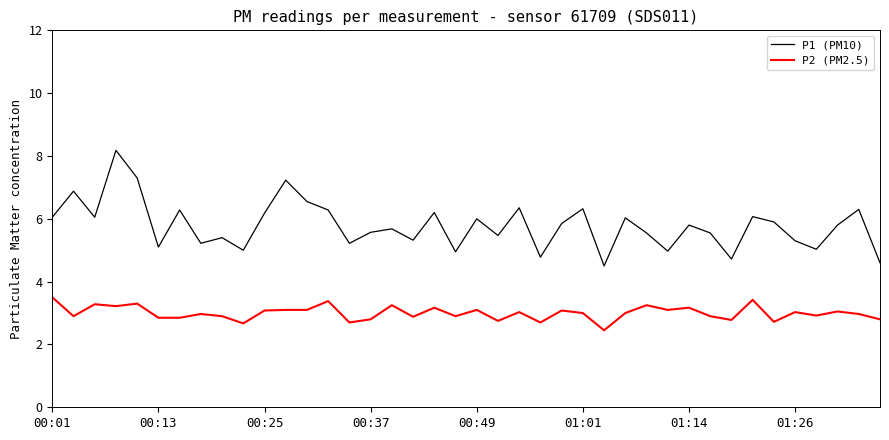

Which series has the largest total across all categories?

P1 (PM10)